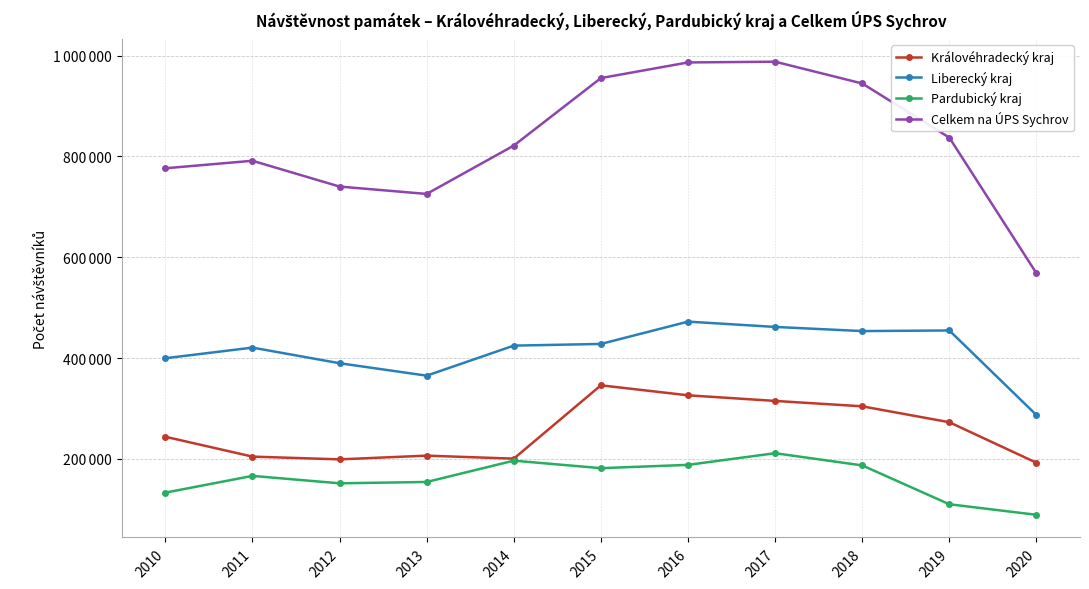

How many interior local valleys does the Liberecký kraj series have?

2